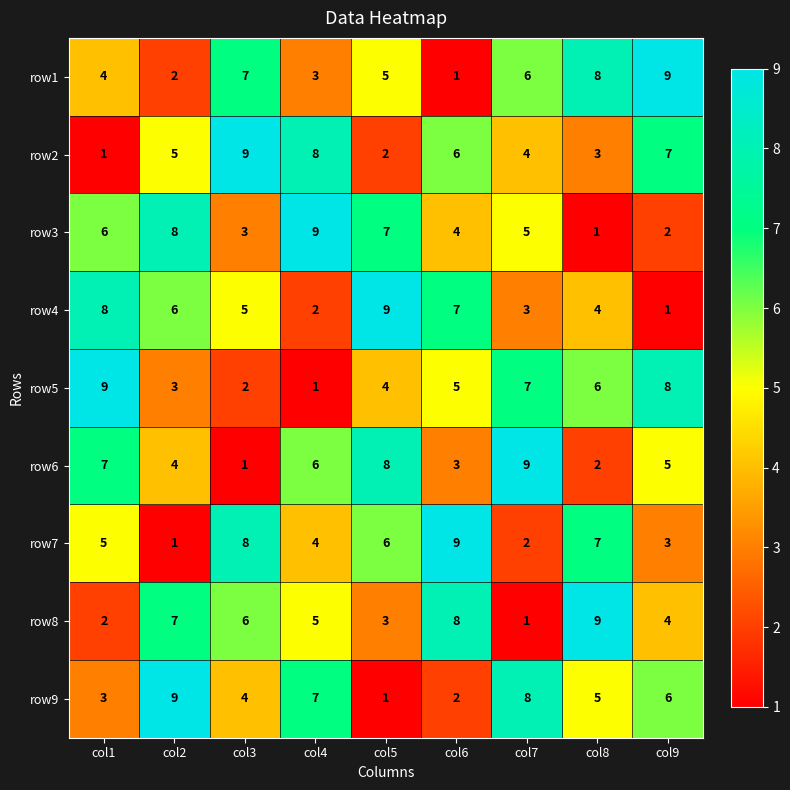

The row1 series shows 9 at col9. True or false?

True